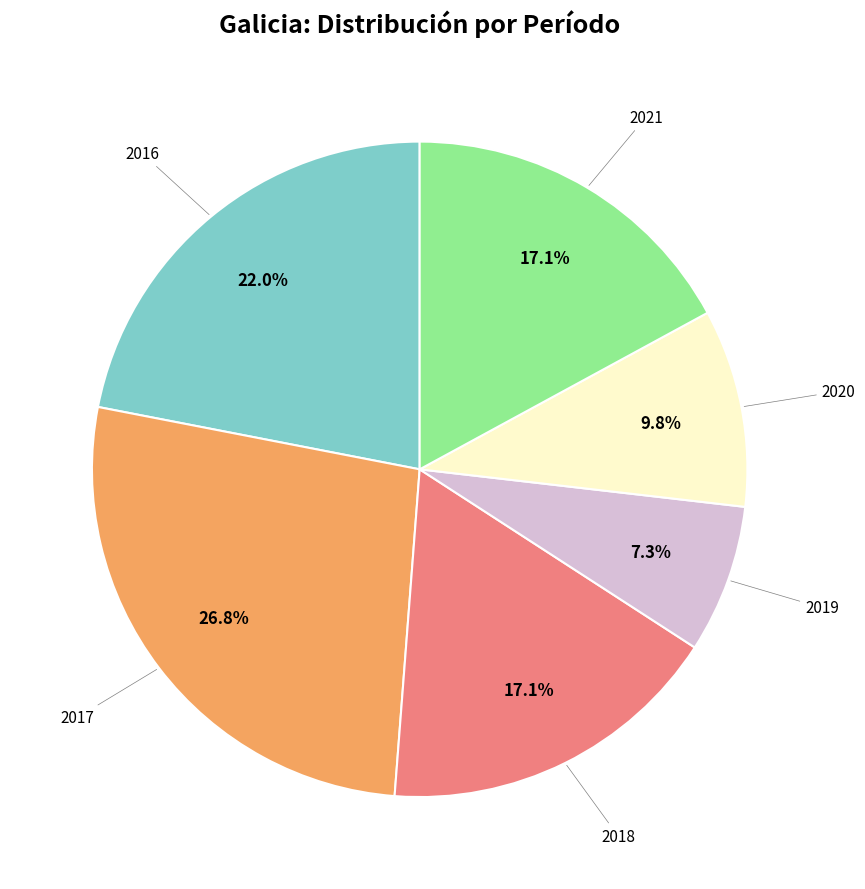

Is there a majority slice in this chart?

No